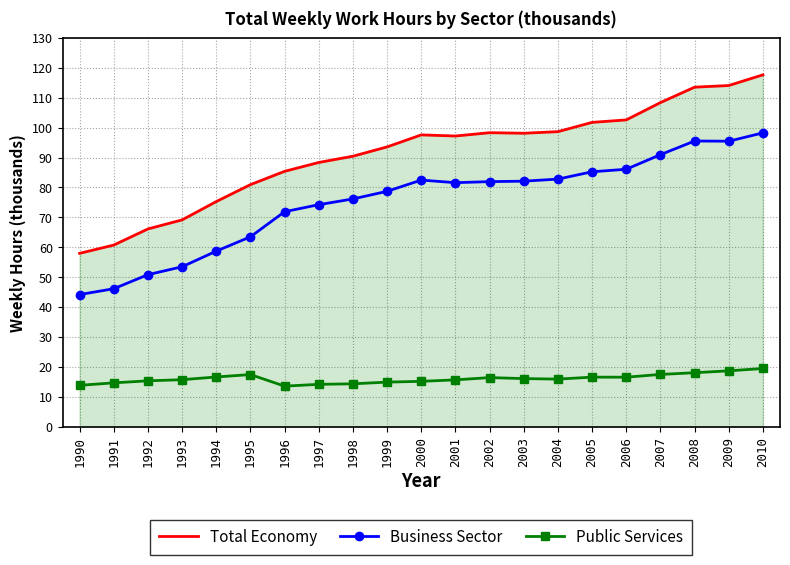

How many values in the Total Economy series exceed 97?

11